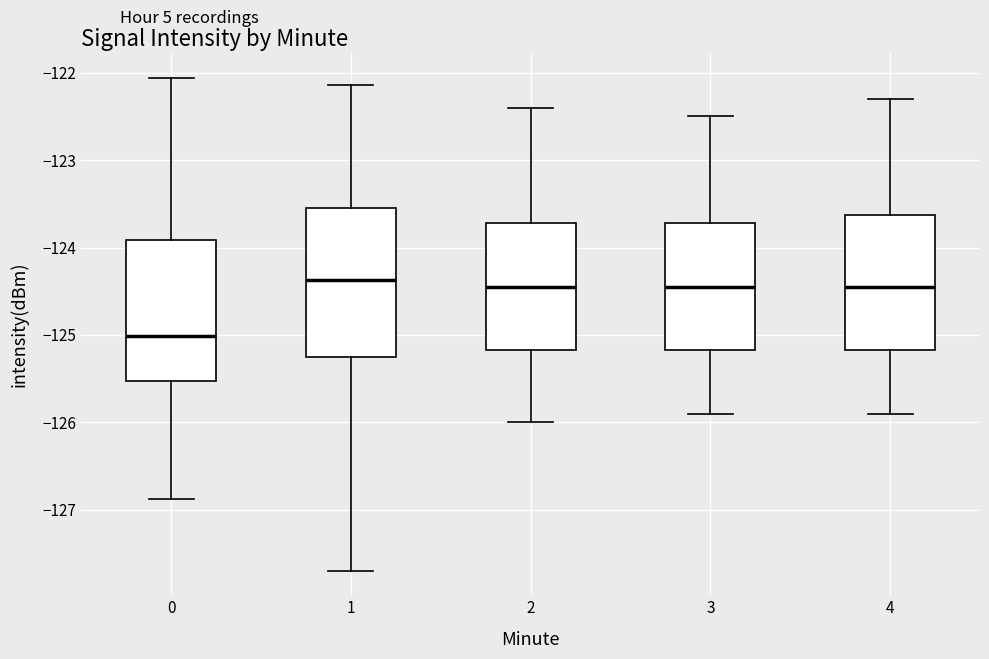

Where is the upper edge of the box at x = 0 on the y-axis? The values are not printed on the chart, so give them approximately, as read against the axis.

-123.9